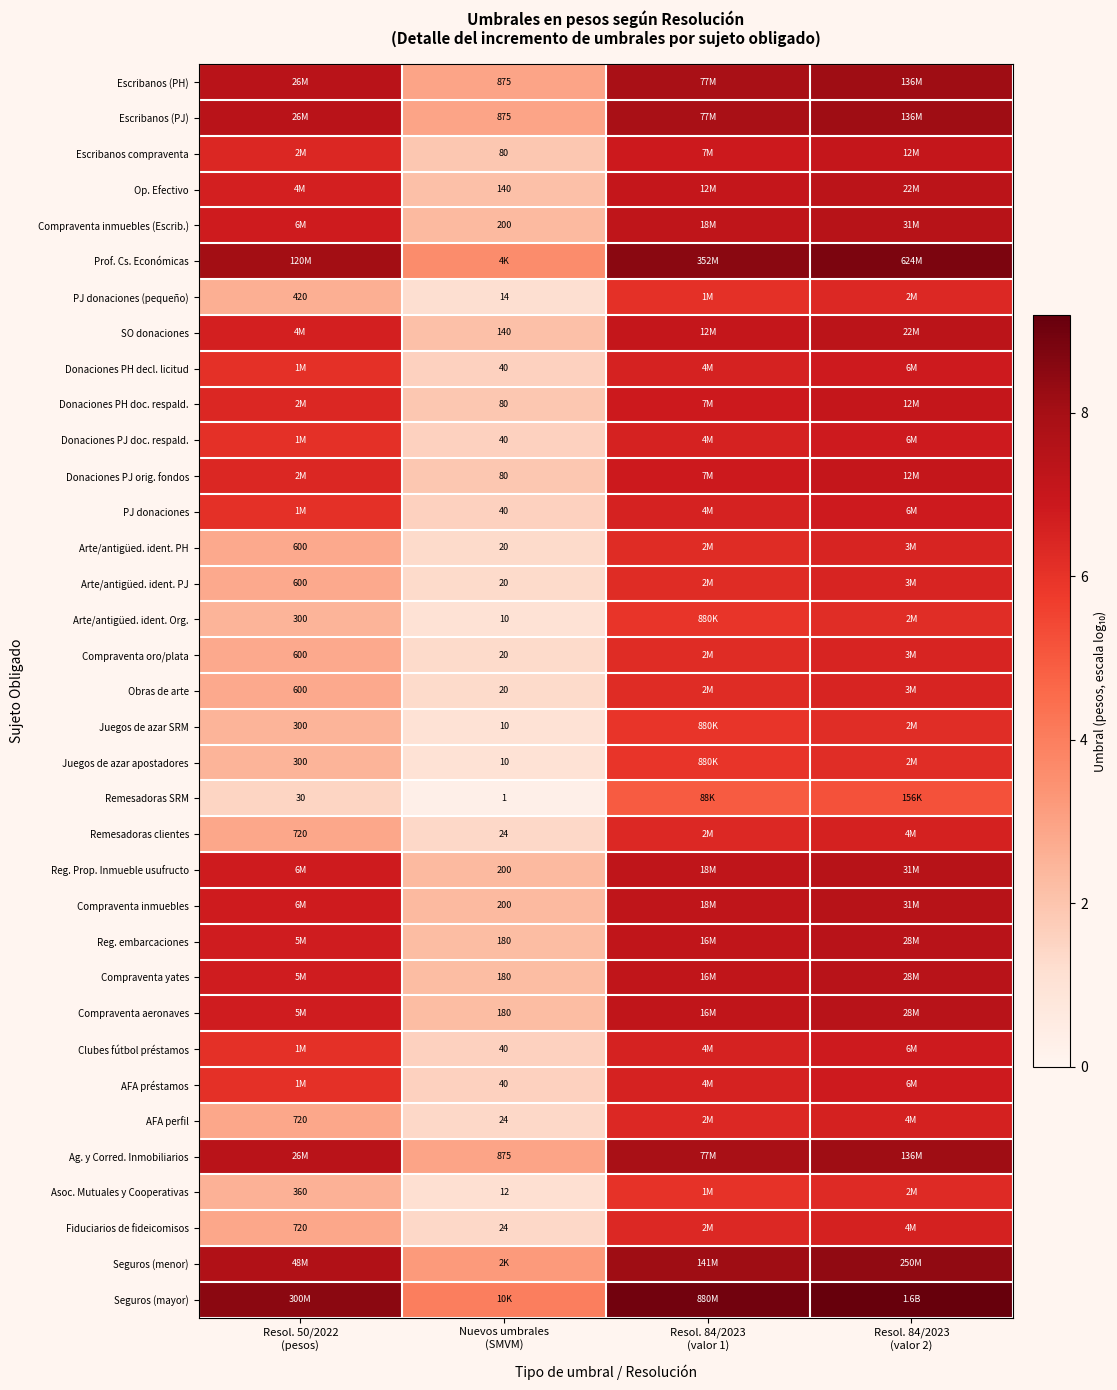

At which category is the sum across all series the highest?

Resol. 84/2023
(valor 2)